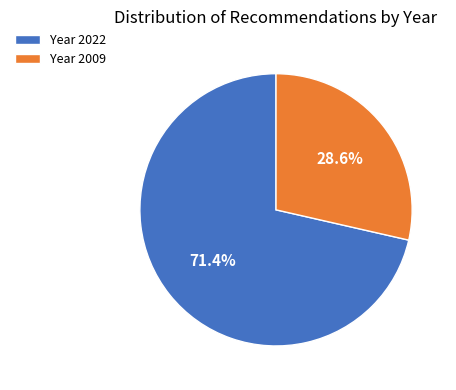

Which category has the smallest portion of the pie?

Year 2009